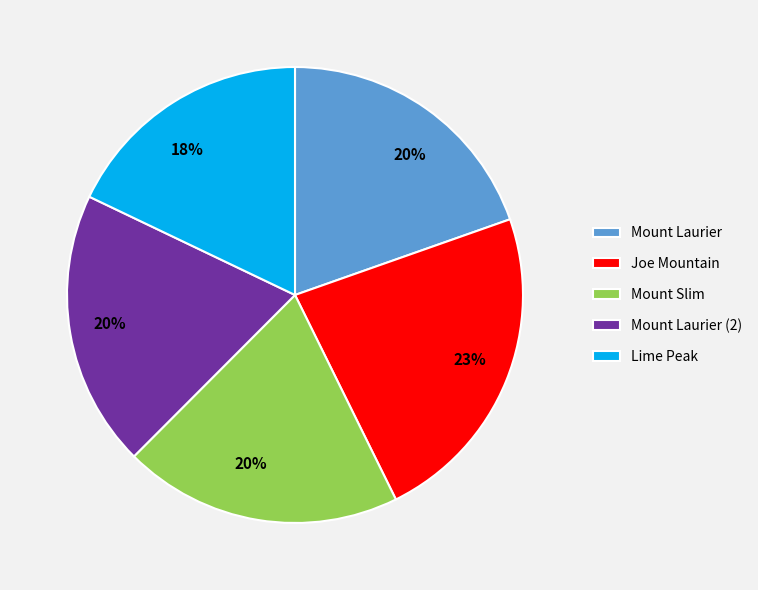

Is there any slice that represents more than half of the pie?

No